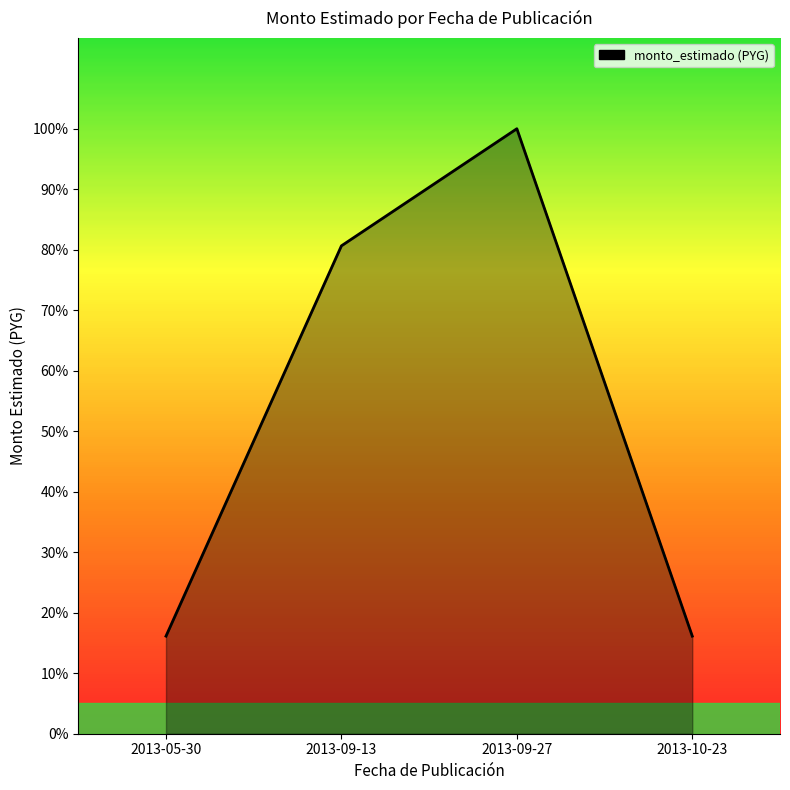

How many points are higher than both their immediate neighbors (excluding endpoints)?

1